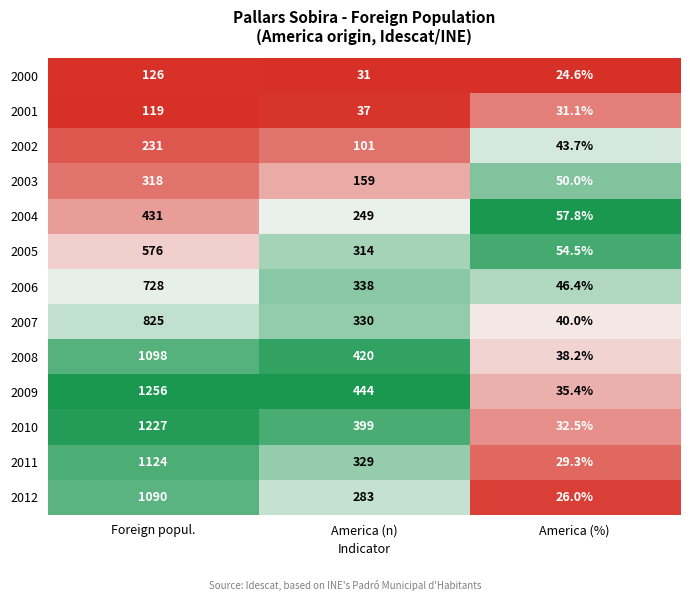

Rank the series by their maximum value, from lowest to highest.

2001, 2000, 2002, 2003, 2004, 2005, 2006, 2007, 2012, 2008, 2011, 2010, 2009